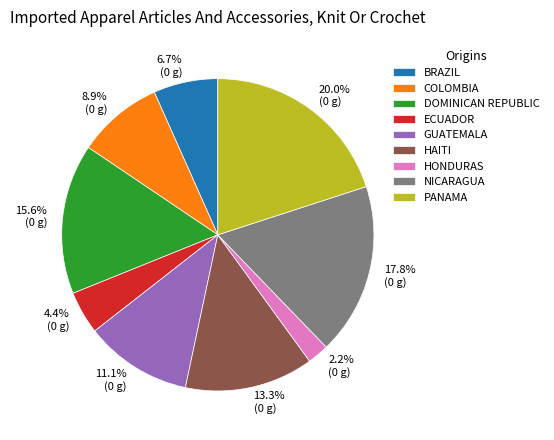

Is the sum of HAITI and GUATEMALA greater than half?

No